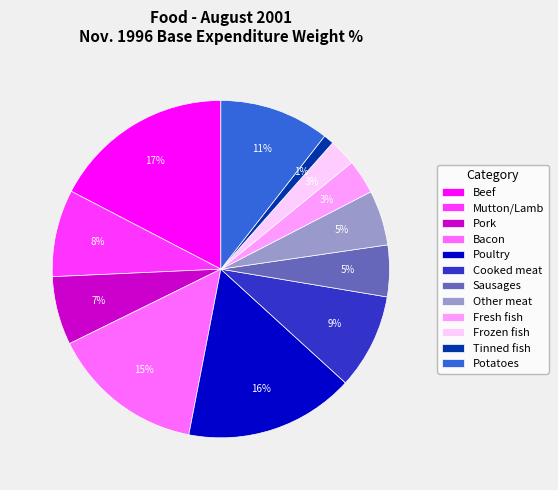

Is it true that Poultry is 4% of the pie?

False